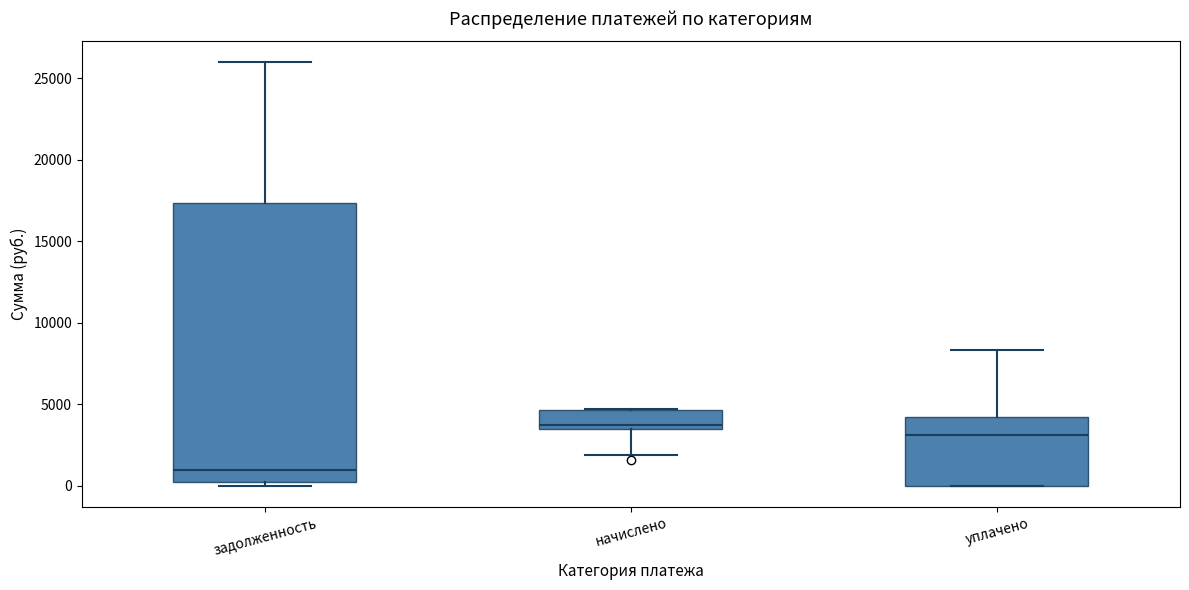

Reading left to right, transcribe this box plot: for each box, give where its median line is, the range the box spans, and where its two whiskers end, as read against the y-axis. The values are not printed on the chart, so give them approximately, as read against the axis.

задолженность: median 1000, box 0 to 17500, whiskers 0 (just below the box's lower edge) to 26000
начислено: median 3500 (just above the box's lower edge), box 3500 to 4500, whiskers 2000 to 4500
уплачено: median 3000, box 0 to 4000, whiskers 0 to 8500